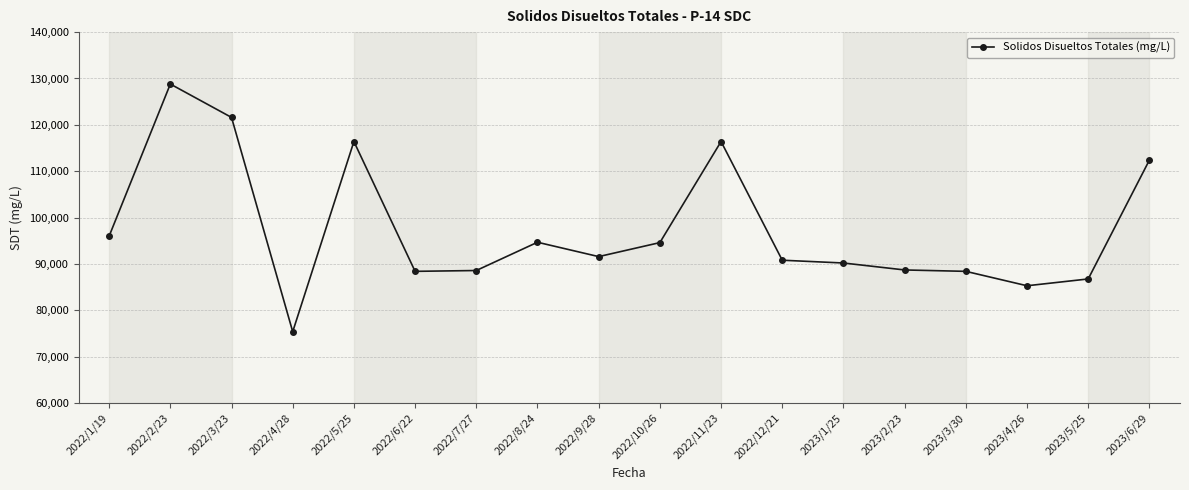

Which label corresponds to the largest value in the chart?

2022/2/23